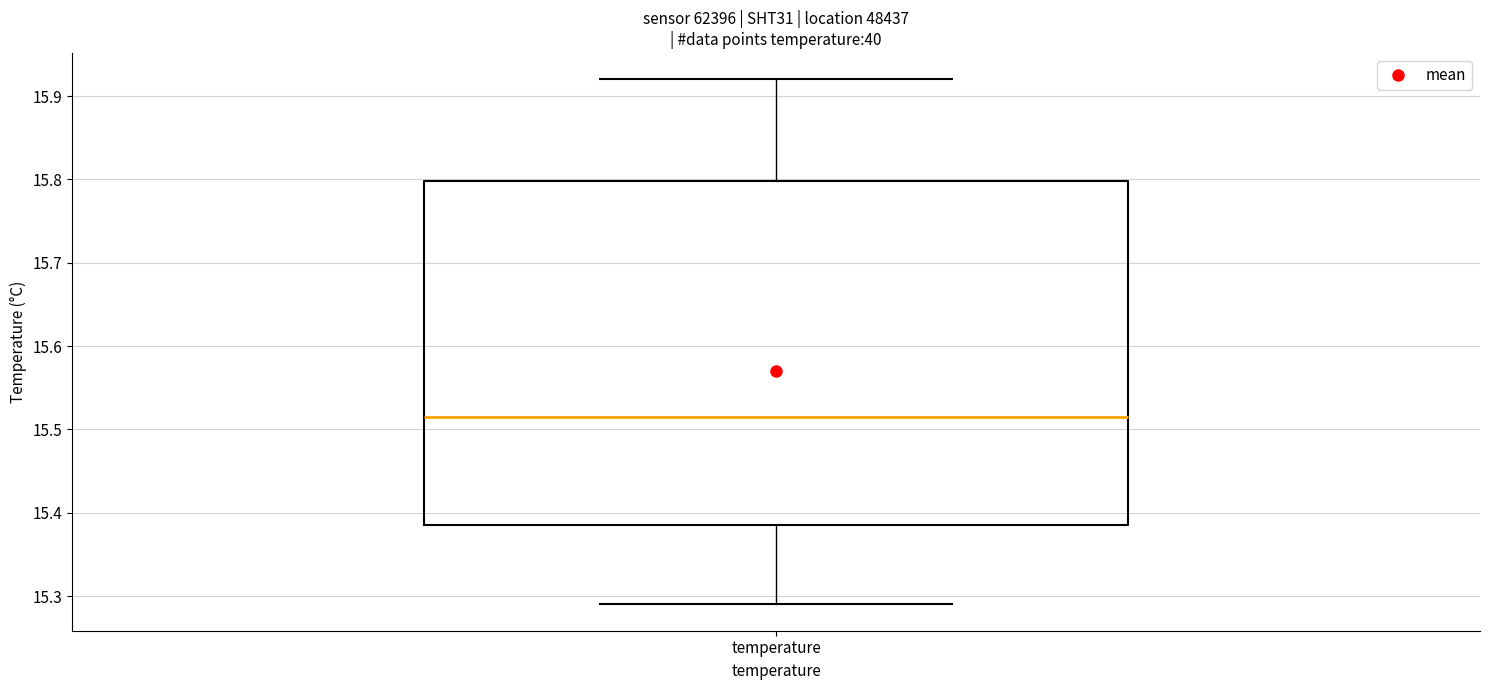

Read this box plot against the y-axis: the position of the median line, the range covered by the box, and the ends of both whiskers. The values are not printed on the chart, so give them approximately, as read against the axis.

median 15.52, box 15.39 to 15.80, whiskers 15.29 to 15.92